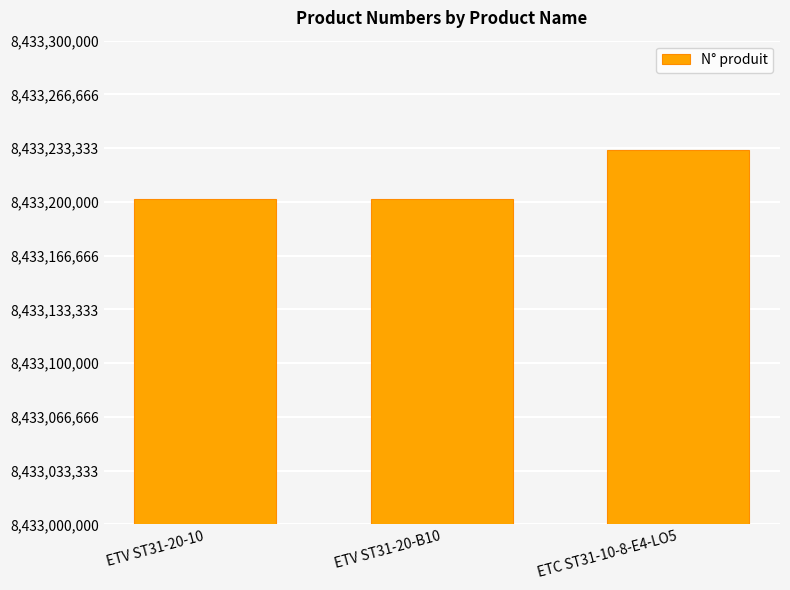

What is the difference between the maximum and minimum values?

30318